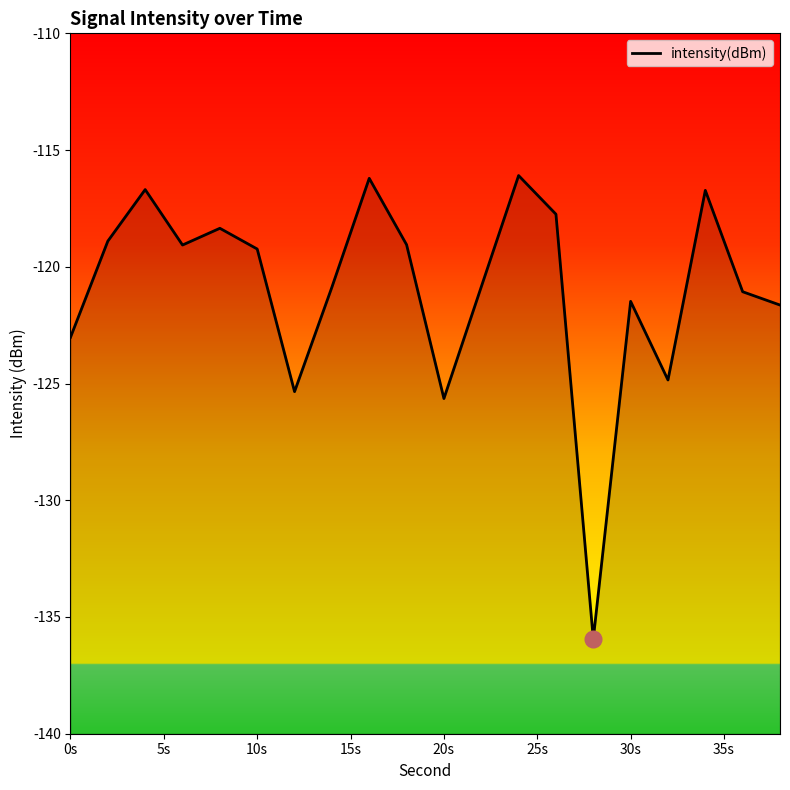

Reading right to left, what are all the values shown in this chart?

-121.6	-121.1	-116.7	-124.8	-121.5	-135.9	-117.7	-116.1	-120.9	-125.6	-119.1	-116.2	-120.9	-125.3	-119.2	-118.4	-119.1	-116.7	-118.9	-123.0